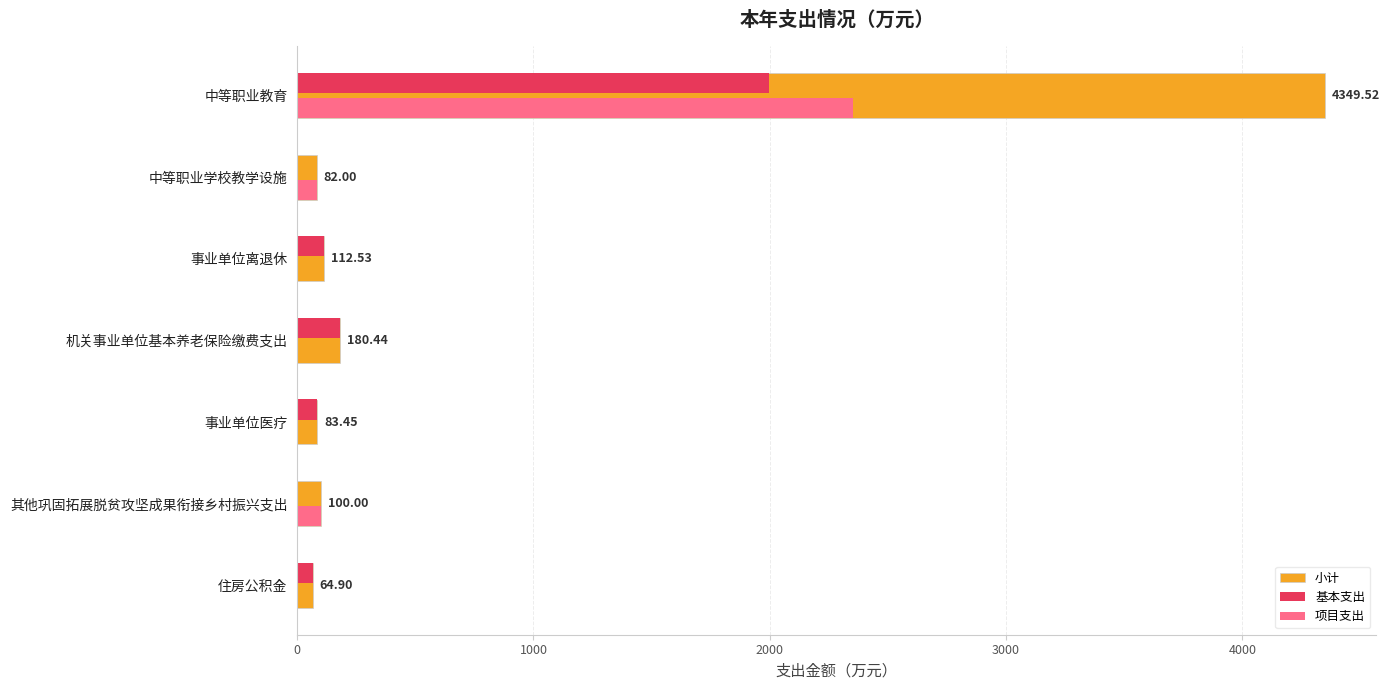

Between 中等职业教育 and 机关事业单位基本养老保险缴费支出, which series saw the biggest shift?

小计